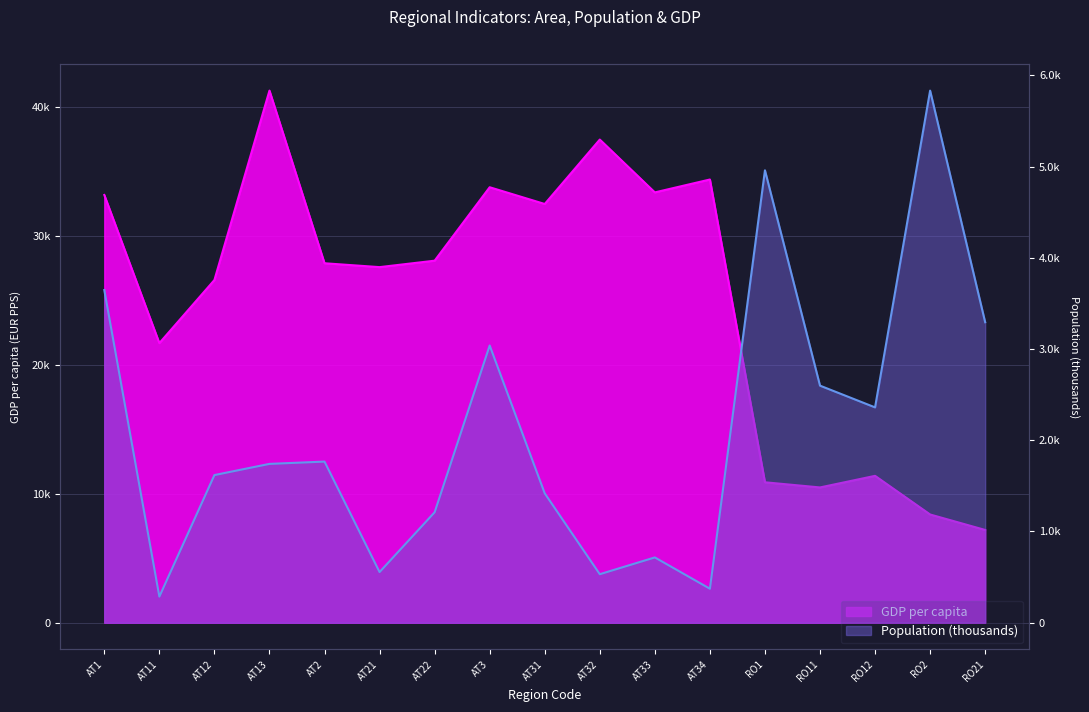

What is the smallest value displayed?

286.7